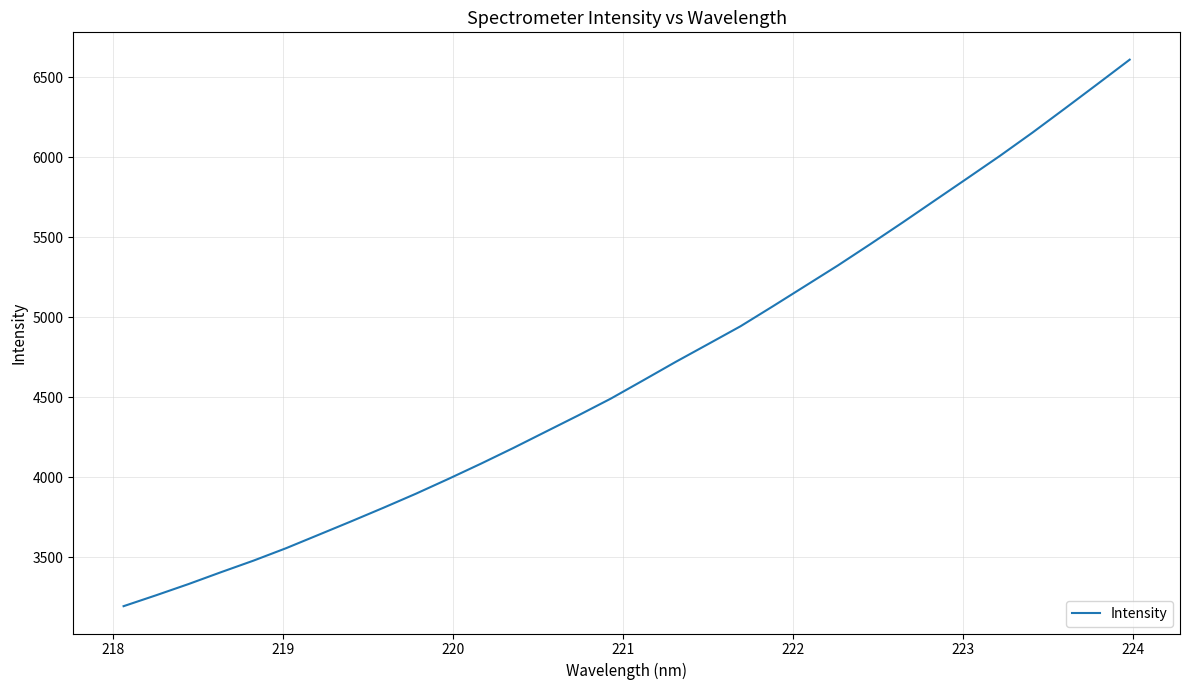

How many values are below 4605?

16